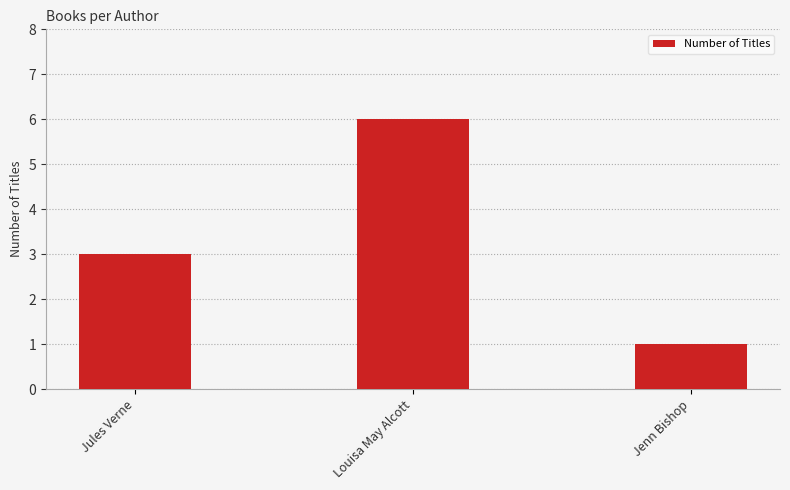

What value does the data have at Jules Verne?

3